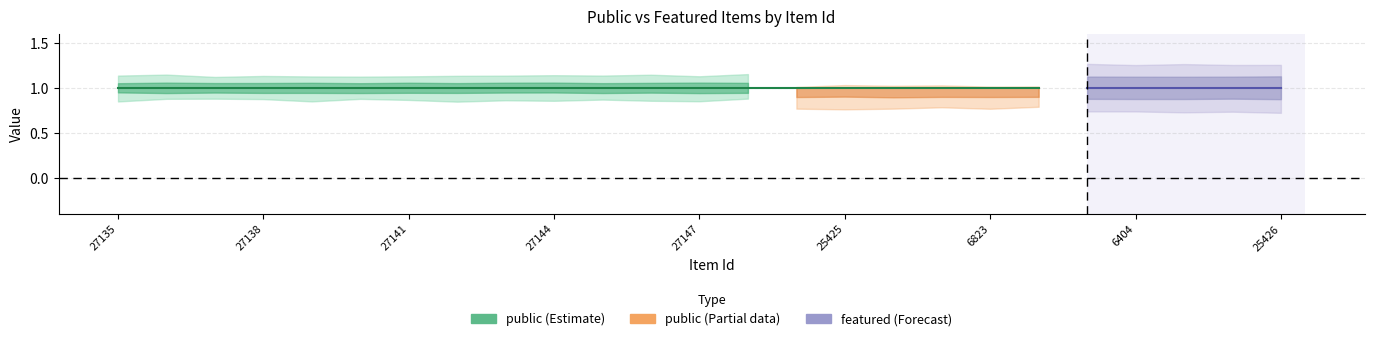

True or false: featured has more than 2 points higher than both neighbors.

False